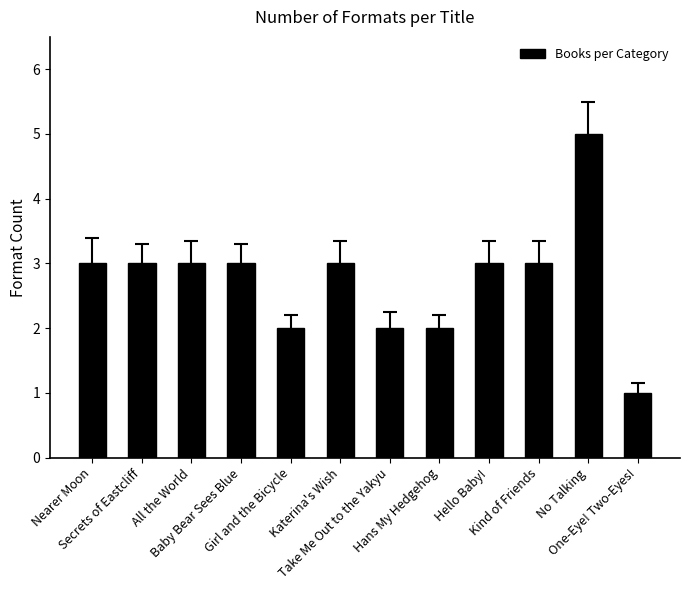

What is the sum of all values?

33